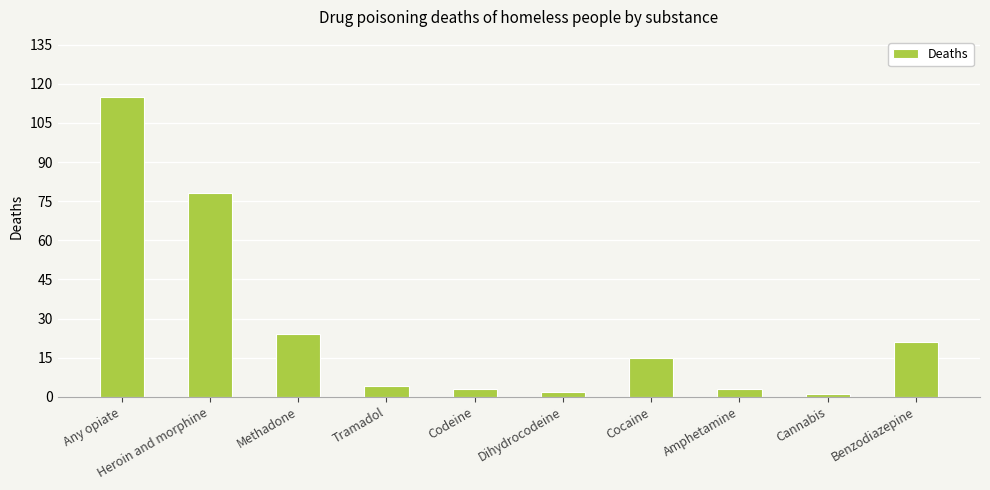

What is the difference between the maximum and second lowest values?

113